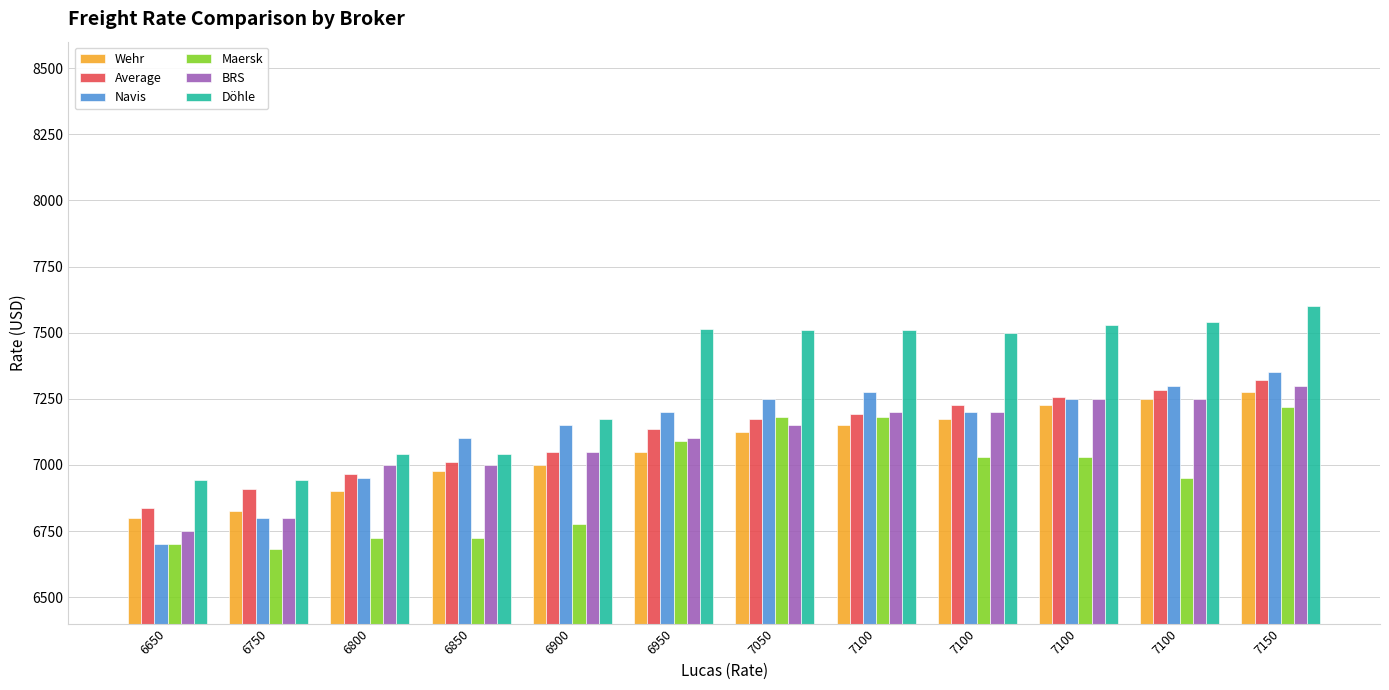

Does the chart contain any negative values?

No